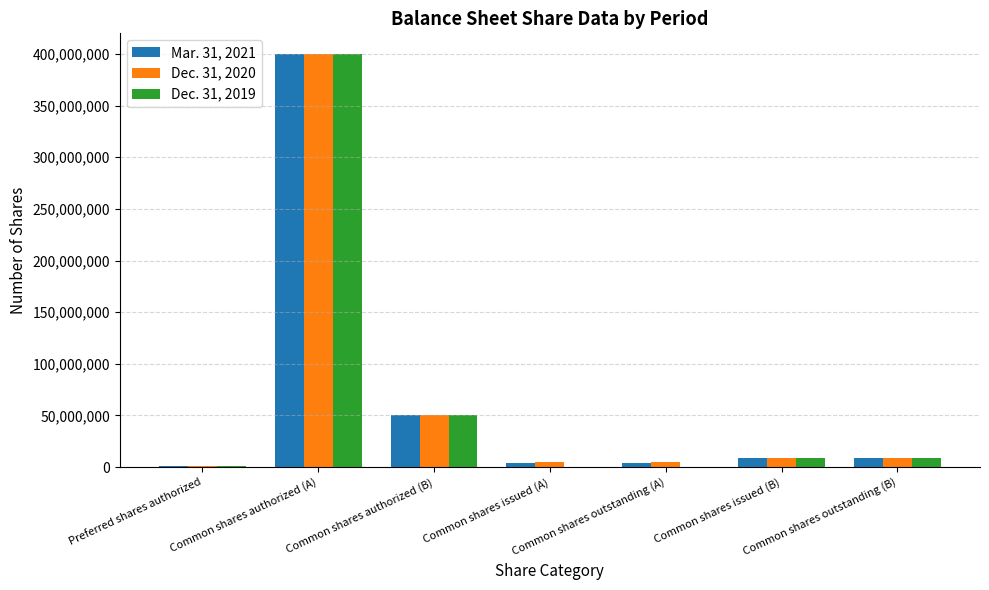

What is the maximum value shown in the chart?

400000000